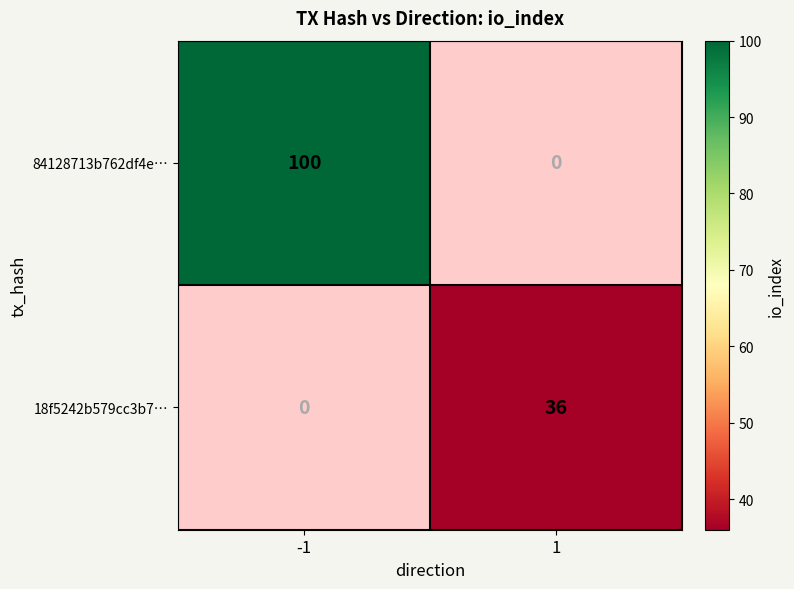

The 18f5242b579cc3b7… series shows 11 at 1. True or false?

False